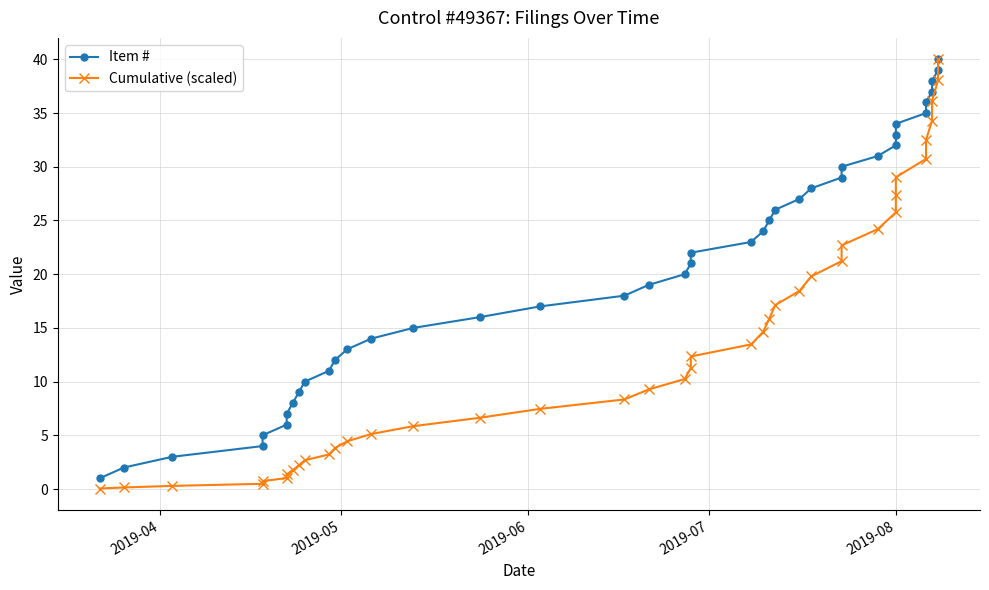

What is the difference between the maximum and minimum values in the Item # series?

39.0